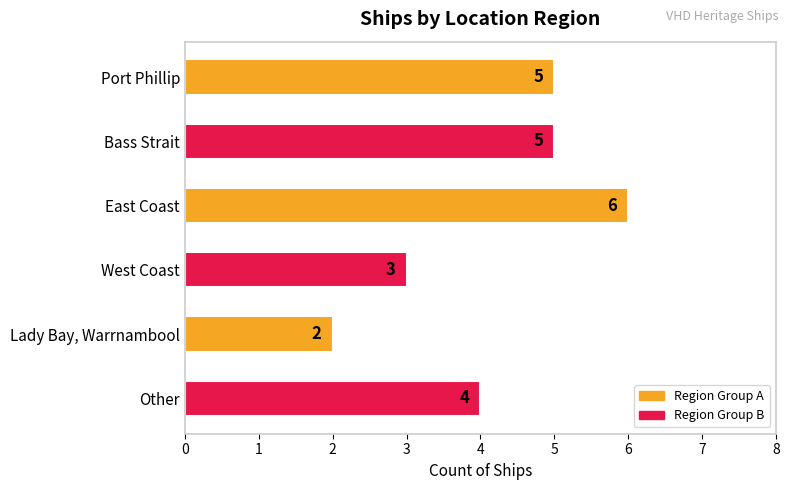

Which category has the lowest value across all series?

Lady Bay, Warrnambool